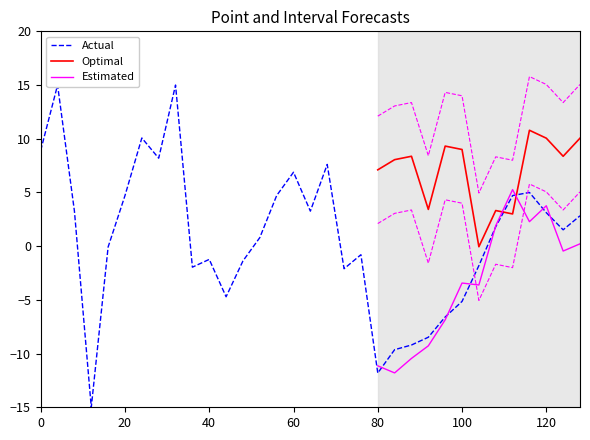

How many intersections are there between Estimated and Optimal?

2